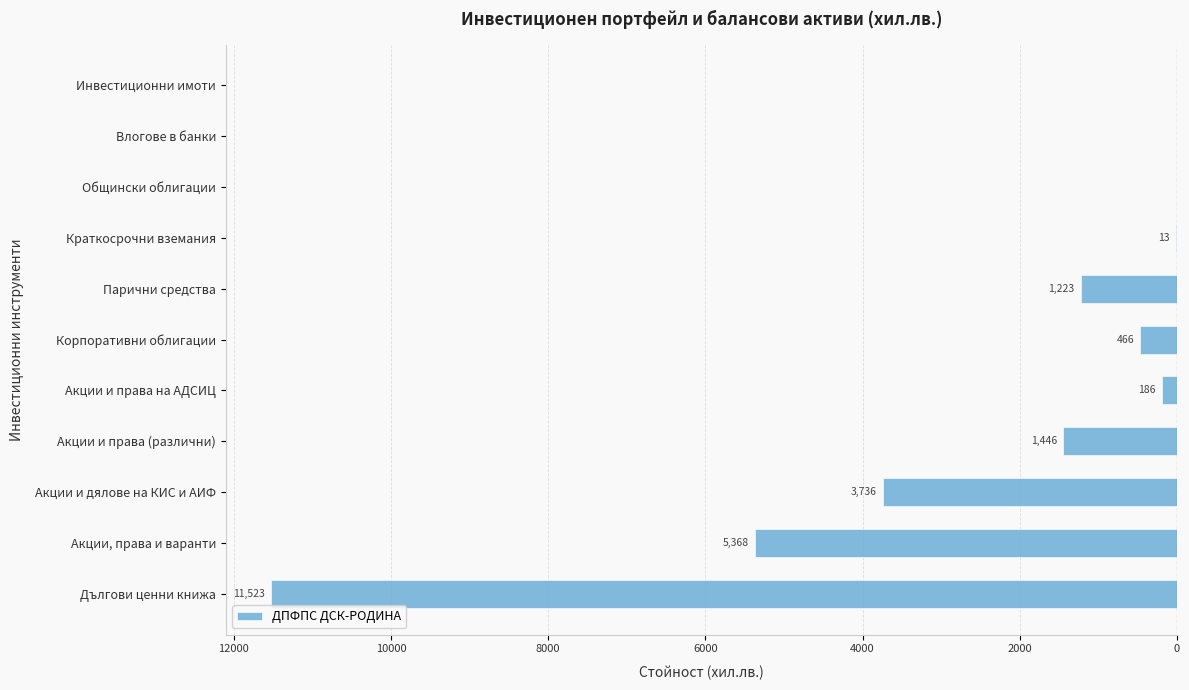

What is the difference between the maximum and minimum values?

11523